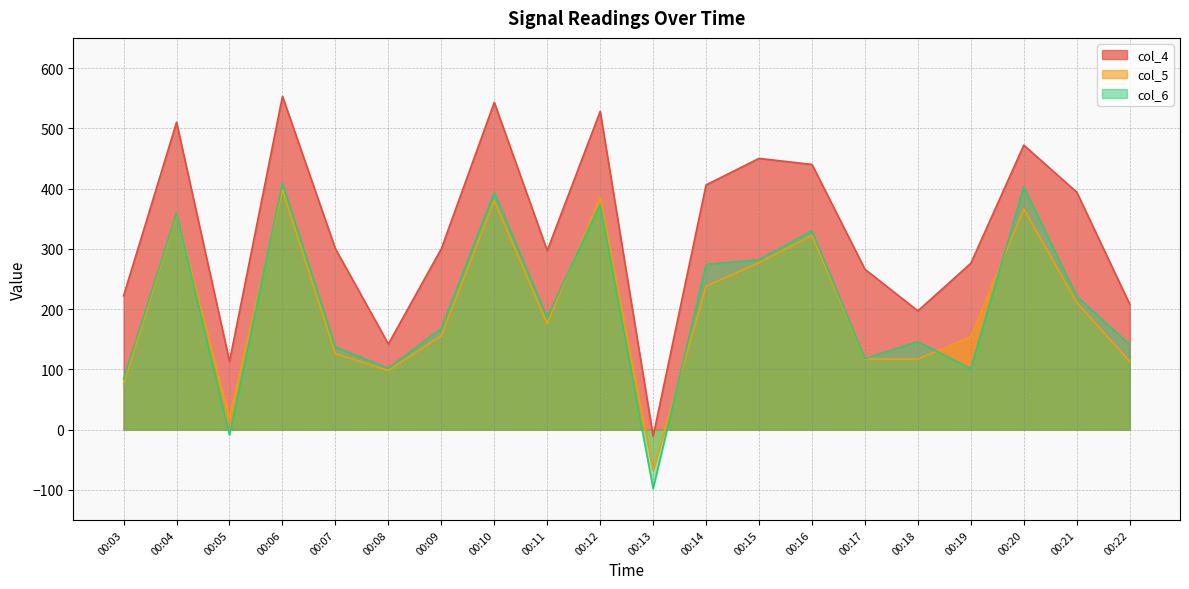

Does the chart have visible grid lines?

Yes